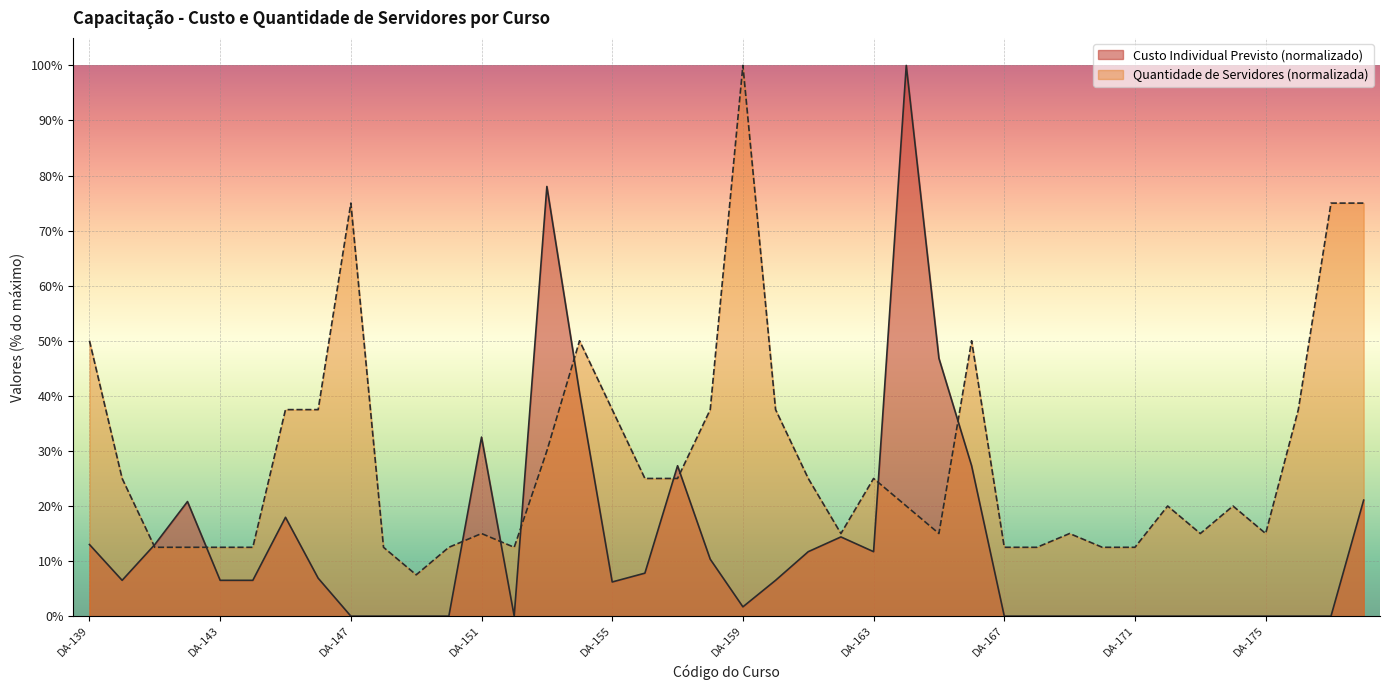

Which series has the largest total across all categories?

Quantidade de Servidores (normalizada)